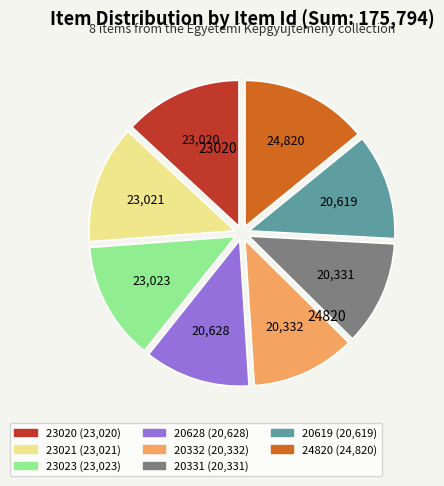

What is the largest slice in the pie chart?

24820